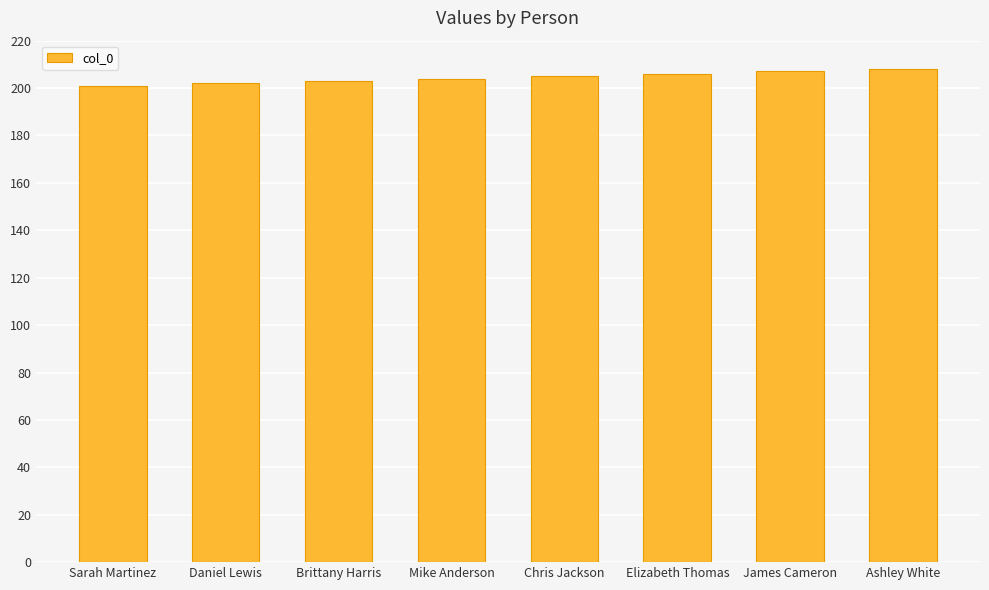

What is the difference between the values at Elizabeth Thomas and Brittany Harris?

3